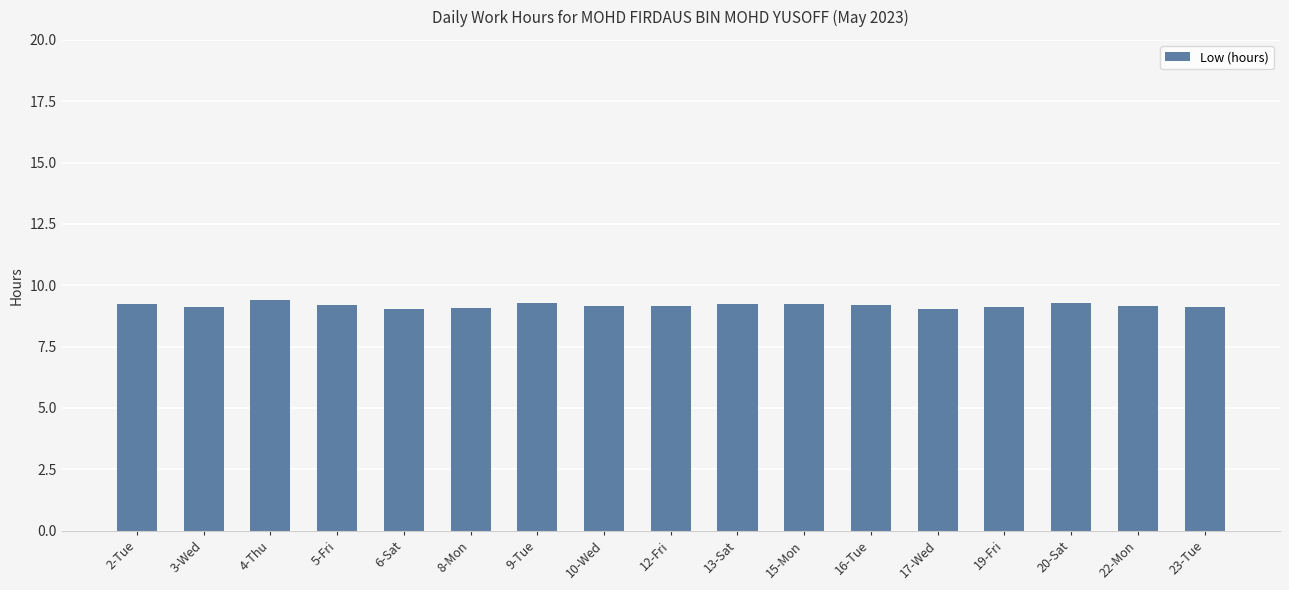

Approximately how many times larger is the value at 5-Fri compared to 20-Sat?

1.0